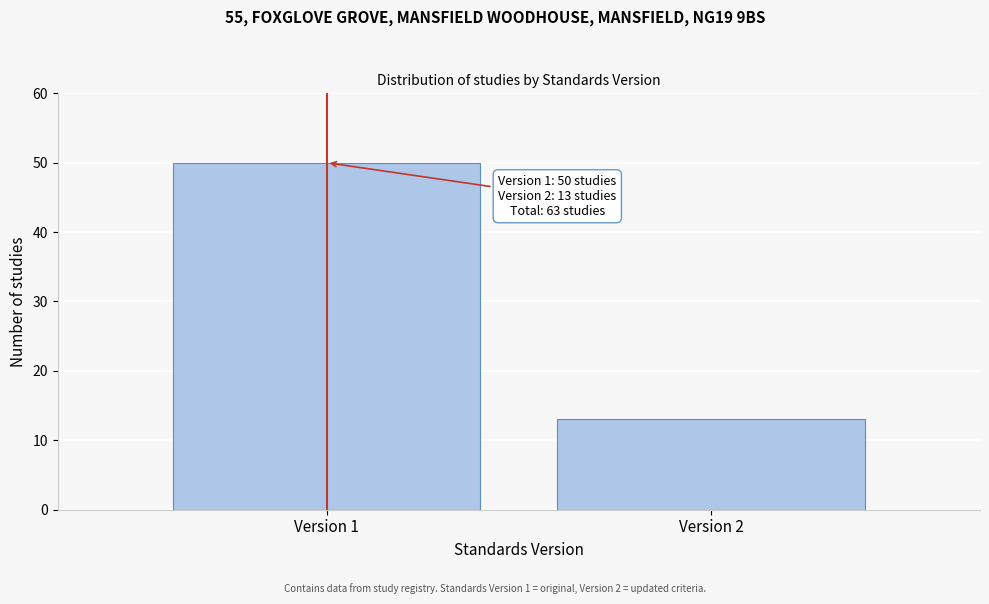

Reading left to right, transcribe all the data shown in this chart.

Version 1=50	Version 2=13